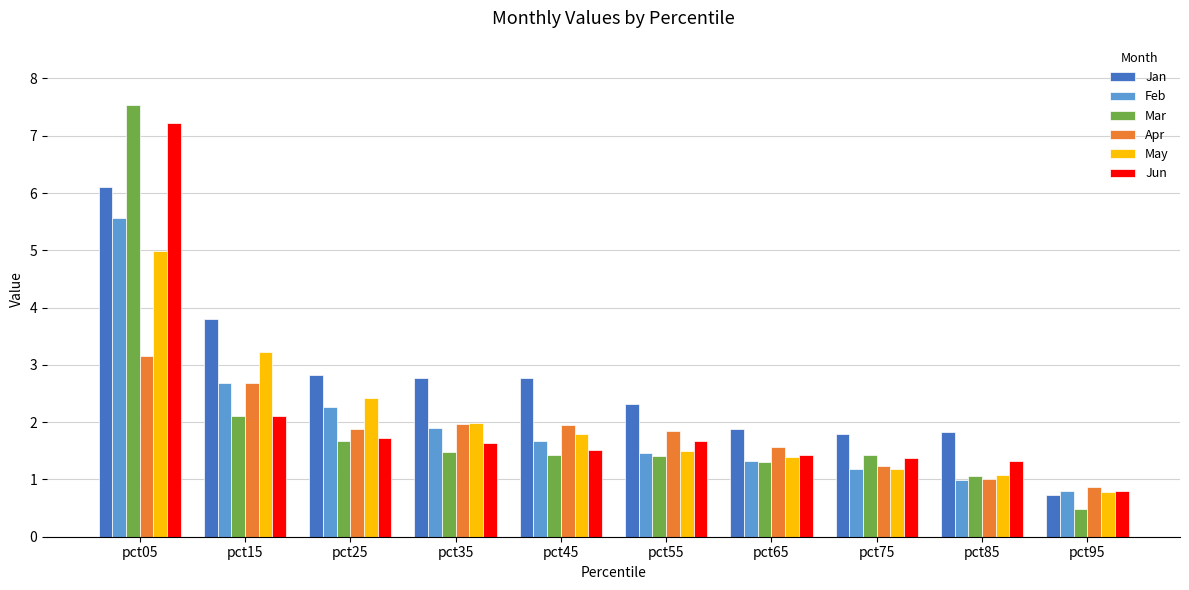

Is the value of Mar at pct45 greater than the value of Jan at pct65?

No